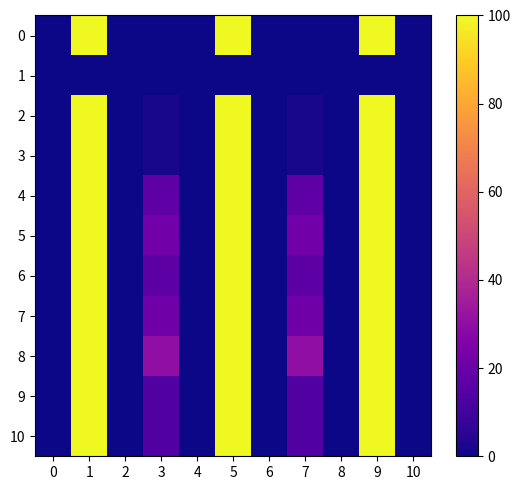

Which has a higher value, 5 or 8?

5